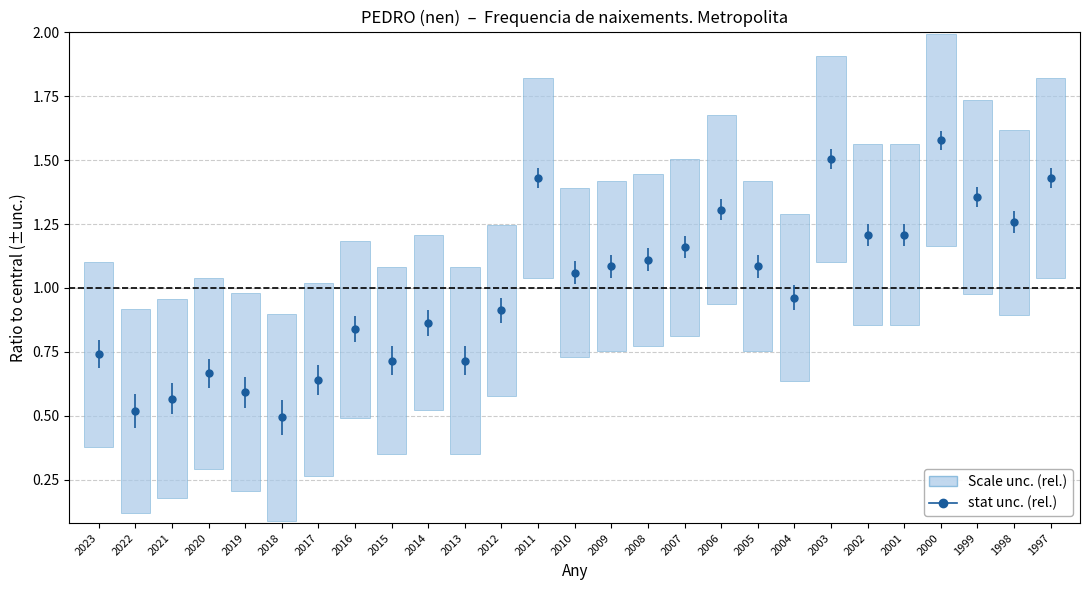

Which has a higher value, 1999 or 2000?

2000